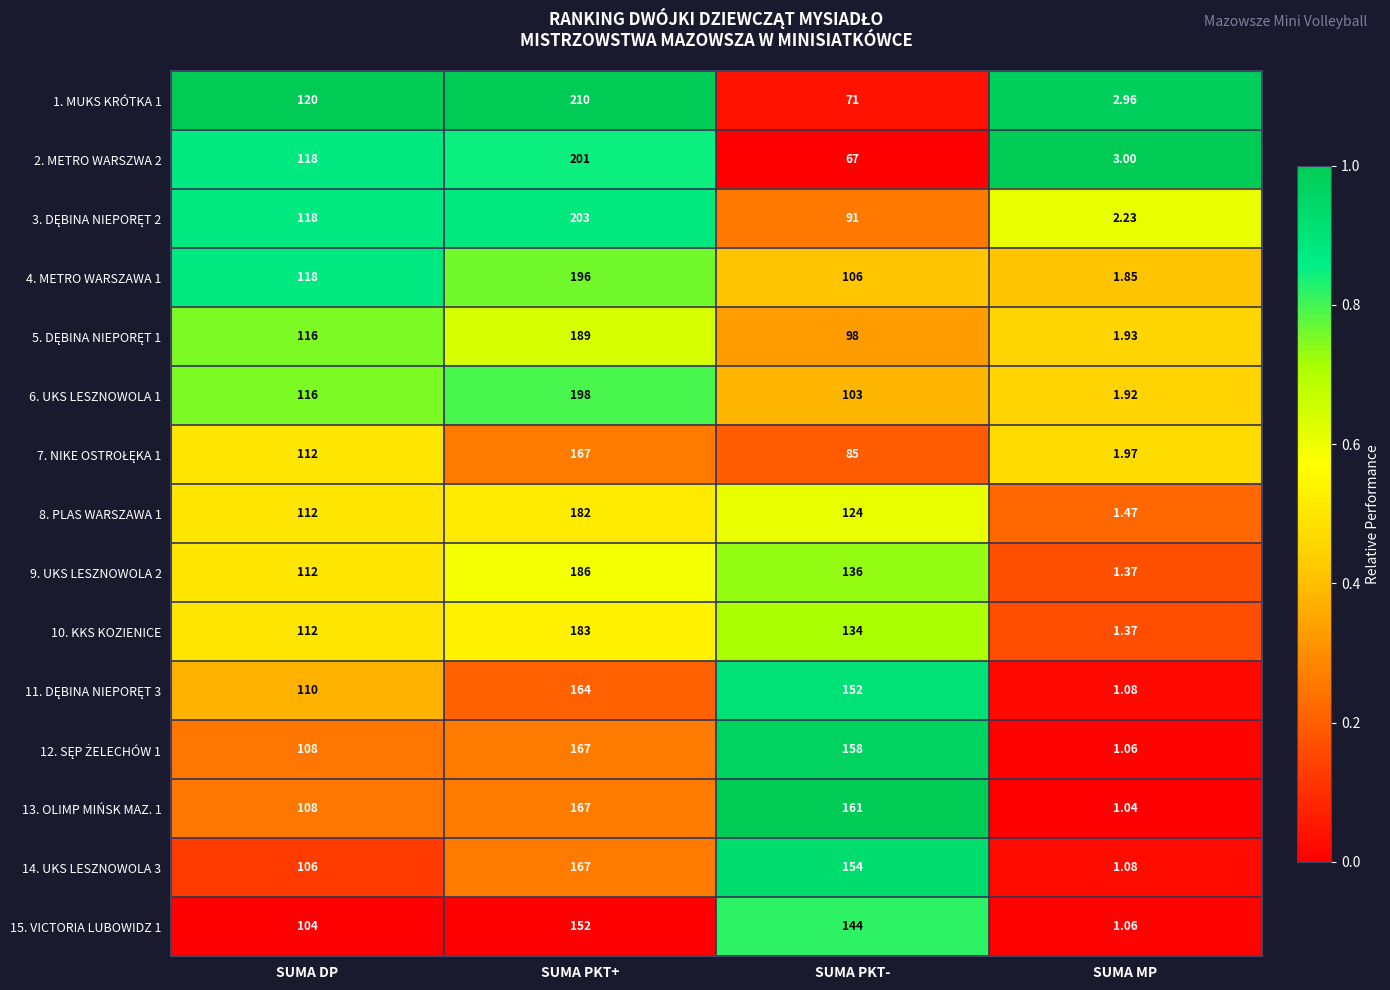

Which series has the largest total across all categories?

13. OLIMP MIŃSK MAZ. 1